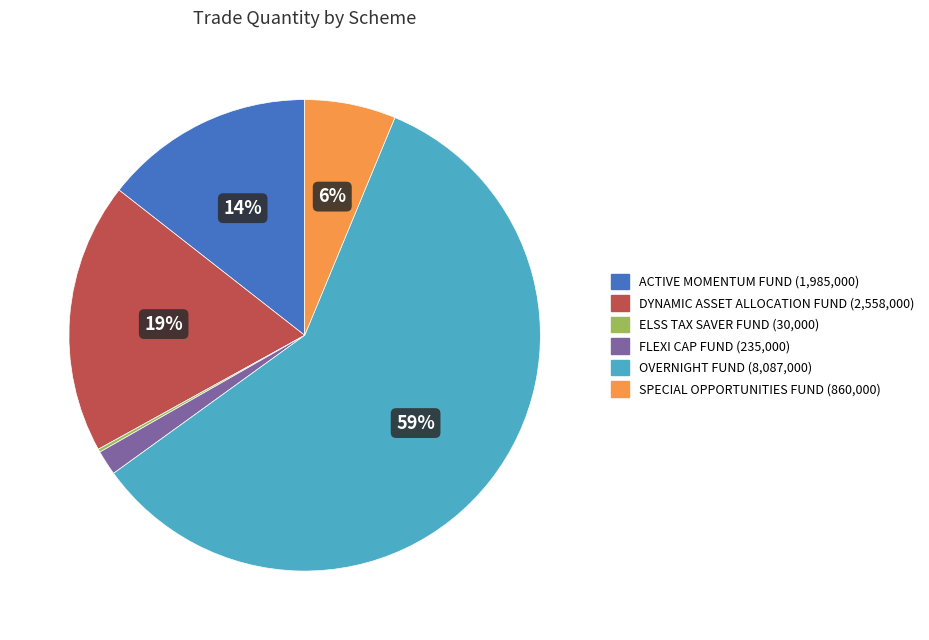

Does any single category account for the majority?

Yes